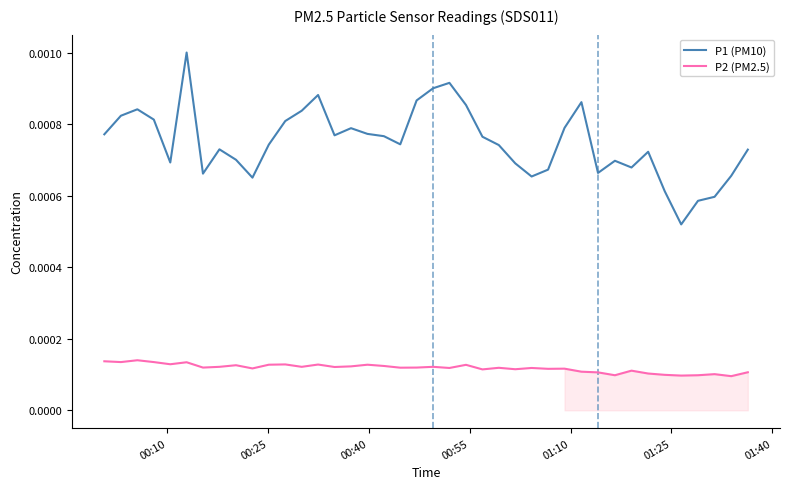

Reading left to right, transcribe all the data shown in this chart.

P1 (PM10): 0.0	0.0	0.0	0.0	0.0	0.0	0.0	0.0	0.0	0.0	0.0	0.0	0.0	0.0	0.0	0.0	0.0	0.0	0.0	0.0	0.0	0.0	0.0	0.0	0.0	0.0	0.0	0.0	0.0	0.0	0.0	0.0	0.0	0.0	0.0	0.0	0.0	0.0	0.0	0.0
P2 (PM2.5): 0.0	0.0	0.0	0.0	0.0	0.0	0.0	0.0	0.0	0.0	0.0	0.0	0.0	0.0	0.0	0.0	0.0	0.0	0.0	0.0	0.0	0.0	0.0	0.0	0.0	0.0	0.0	0.0	0.0	0.0	0.0	0.0	0.0	0.0	0.0	0.0	0.0	0.0	0.0	0.0